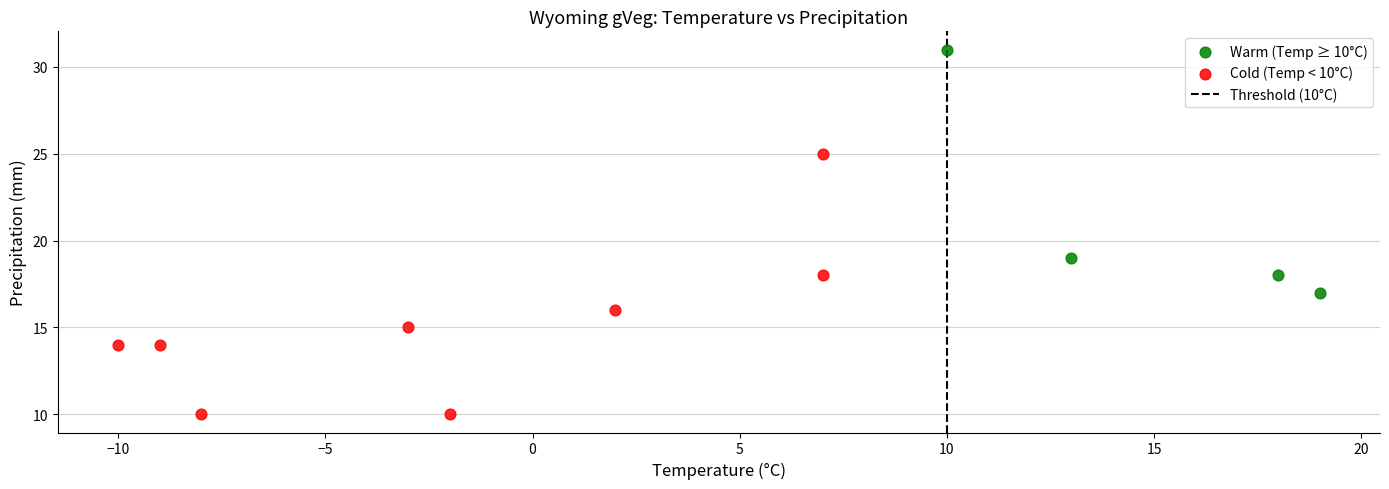

Which series reaches the minimum Y coordinate?

Cold (Temp < 10°C)